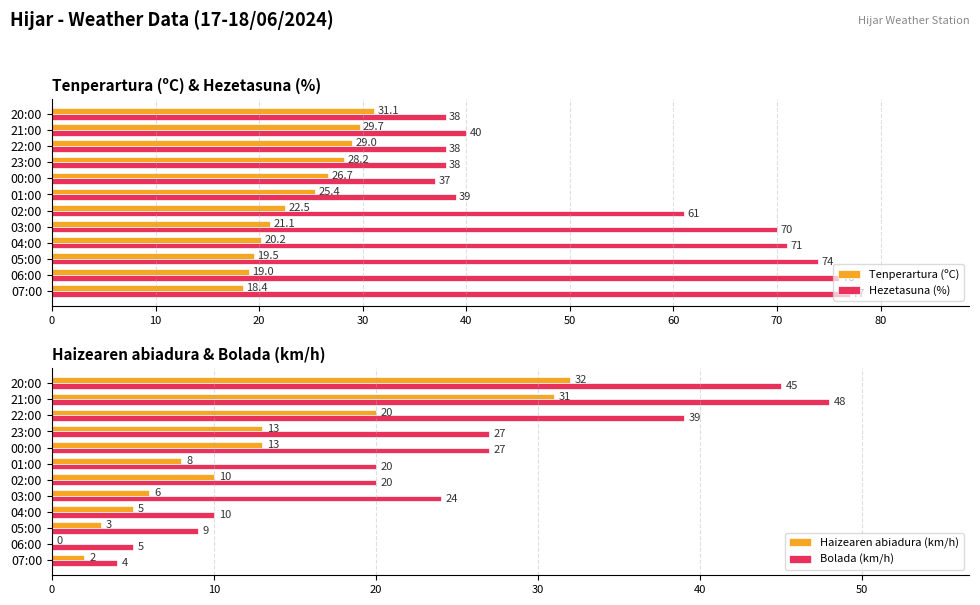

Reading left to right, extract all data points from this chart.

Tenperartura (ºC): 18.4	19.0	19.5	20.2	21.1	22.5	25.4	26.7	28.2	29.0	29.7	31.1
Hezetasuna (%): 77.0	76.0	74.0	71.0	70.0	61.0	39.0	37.0	38.0	38.0	40.0	38.0
Haizearen abiadura (km/h): 2.0	0.0	3.0	5.0	6.0	10.0	8.0	13.0	13.0	20.0	31.0	32.0
Bolada (km/h): 4.0	5.0	9.0	10.0	24.0	20.0	20.0	27.0	27.0	39.0	48.0	45.0